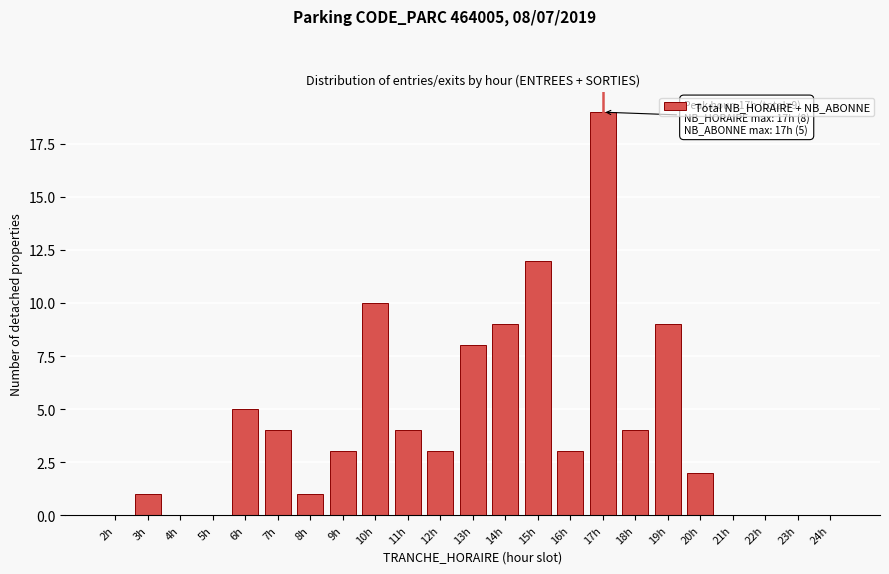

Reading left to right, what are all the values shown in this chart?

2h=0	3h=1	4h=0	5h=0	6h=5	7h=4	8h=1	9h=3	10h=10	11h=4	12h=3	13h=8	14h=9	15h=12	16h=3	17h=19	18h=4	19h=9	20h=2	21h=0	22h=0	23h=0	24h=0